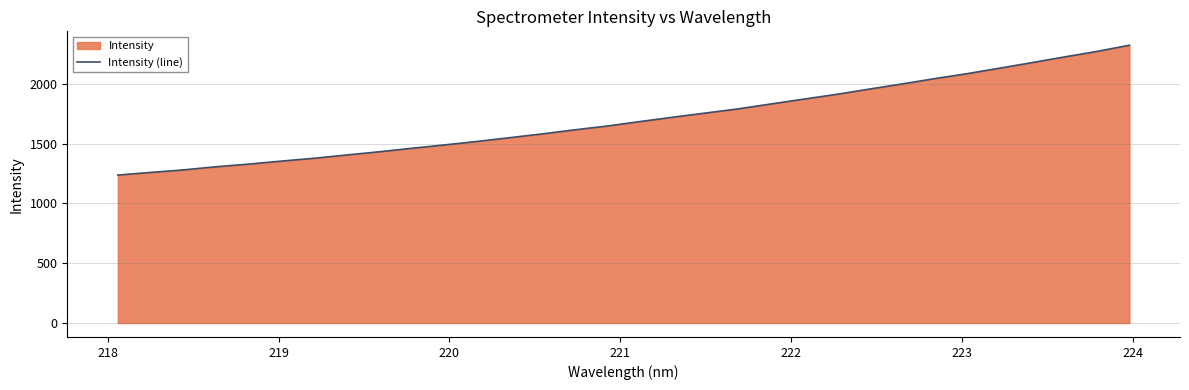

Count the number of values greater than 1684.

16